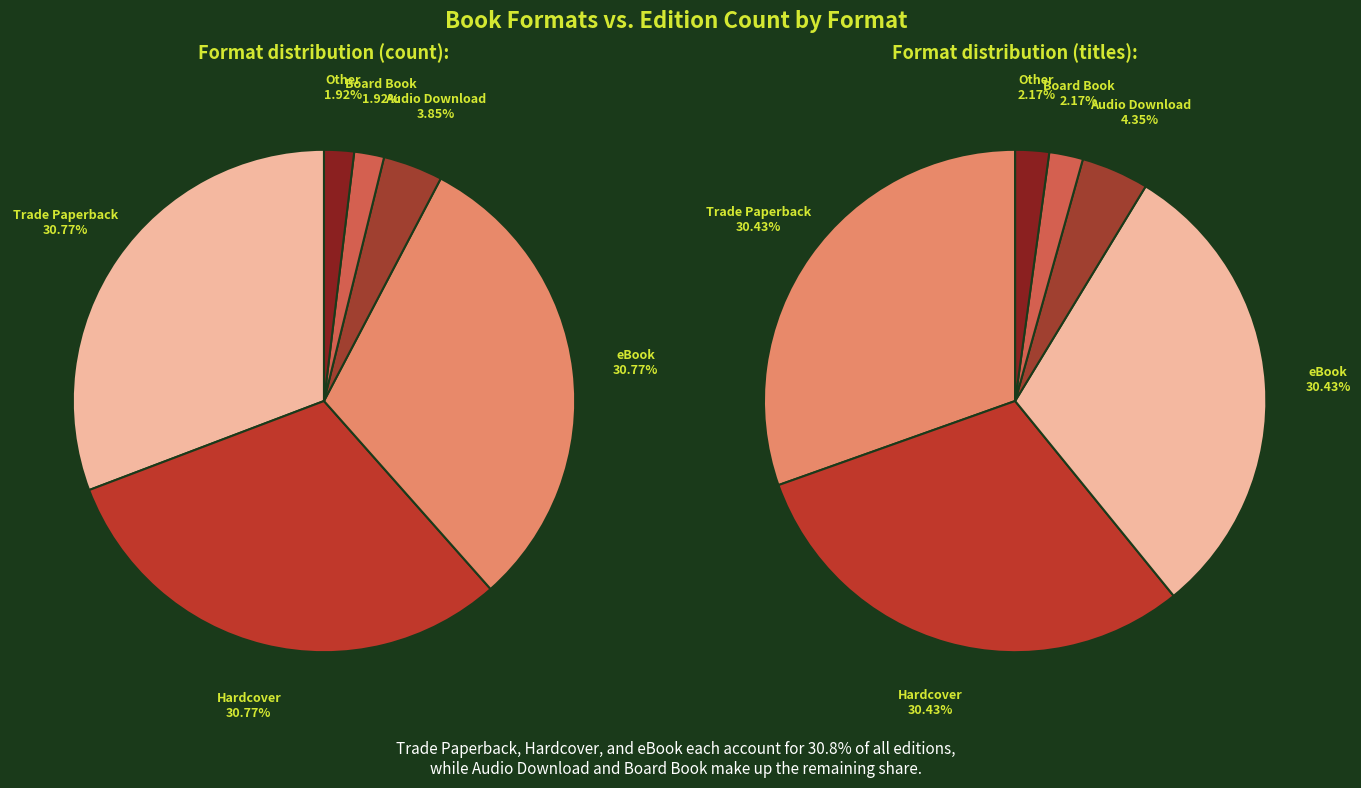

Do Hardcover and Trade Paperback together represent more than half of the pie?

Yes